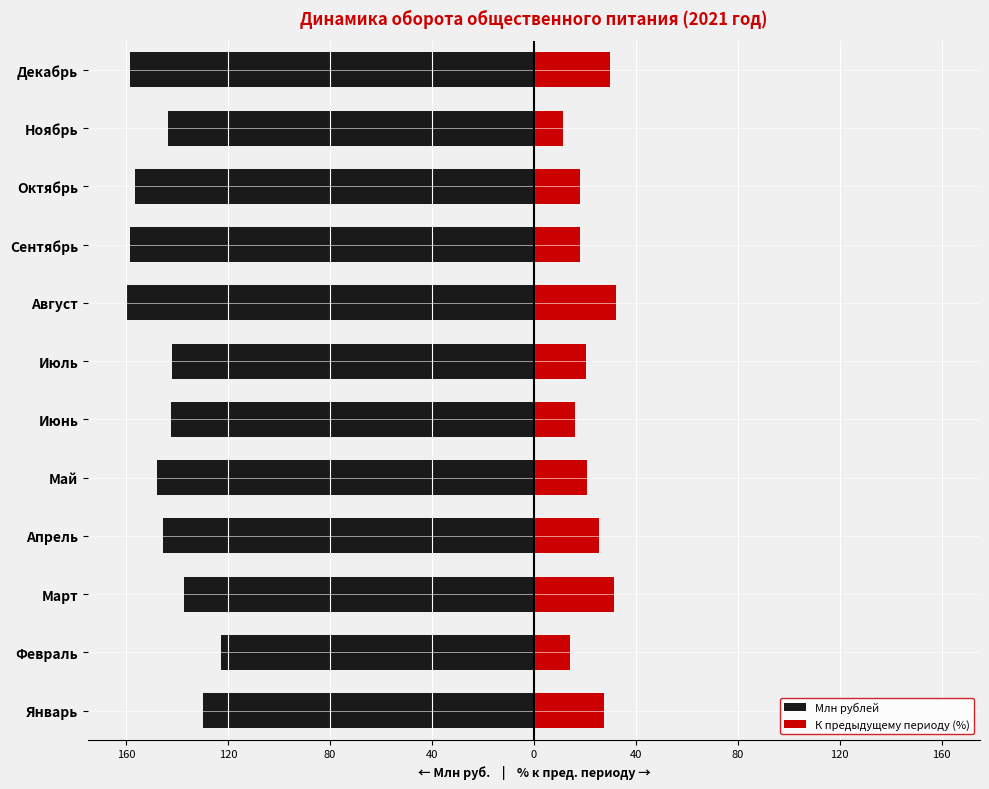

What is the value of the Млн рублей bar at the 11th from the left?

-143.7